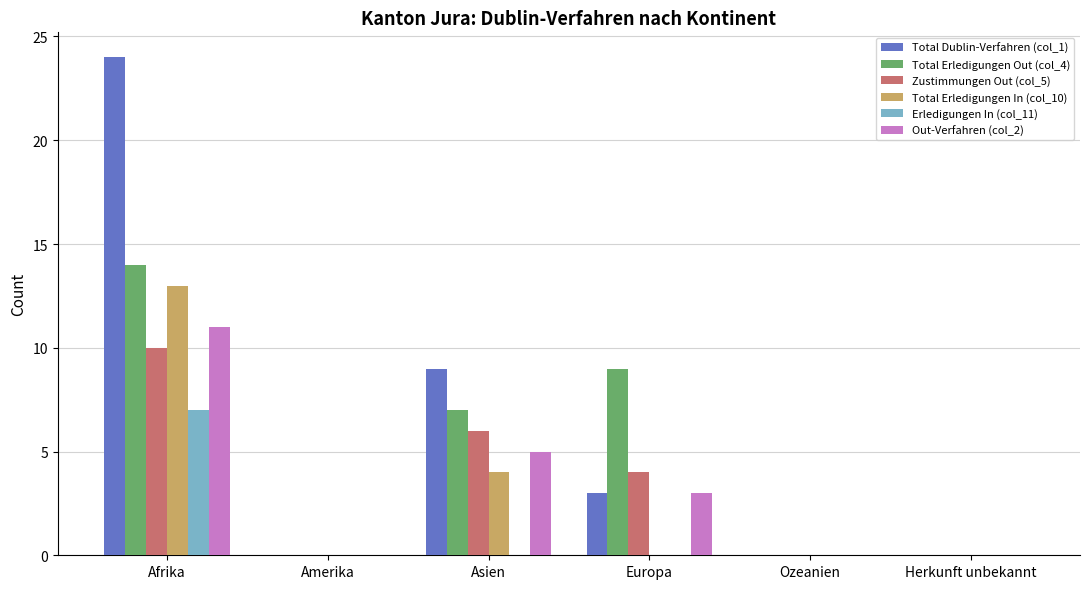

What is the total value across all series at Afrika?

79